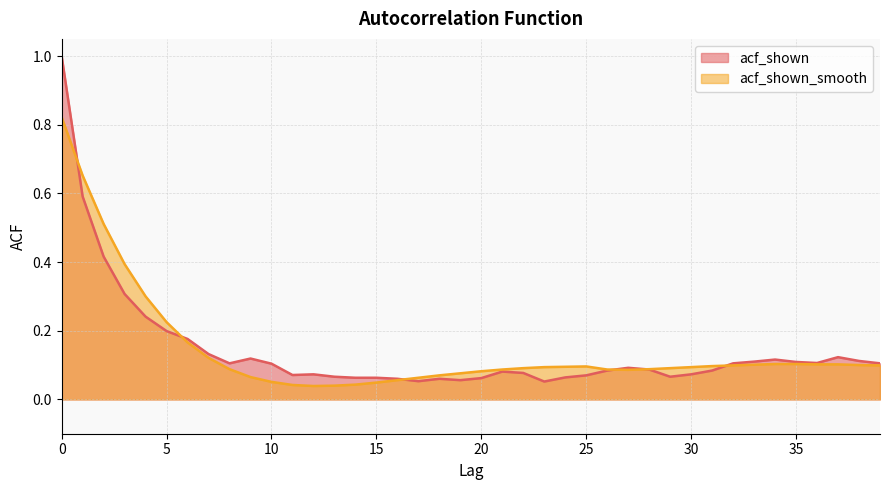

List the labels in order of acf_shown value, largest first.

0, 1, 2, 3, 4, 5, 6, 7, 37, 9, 34, 38, 33, 35, 36, 8, 32, 39, 10, 27, 28, 26, 31, 21, 22, 12, 30, 11, 25, 13, 29, 24, 14, 15, 20, 16, 18, 19, 17, 23